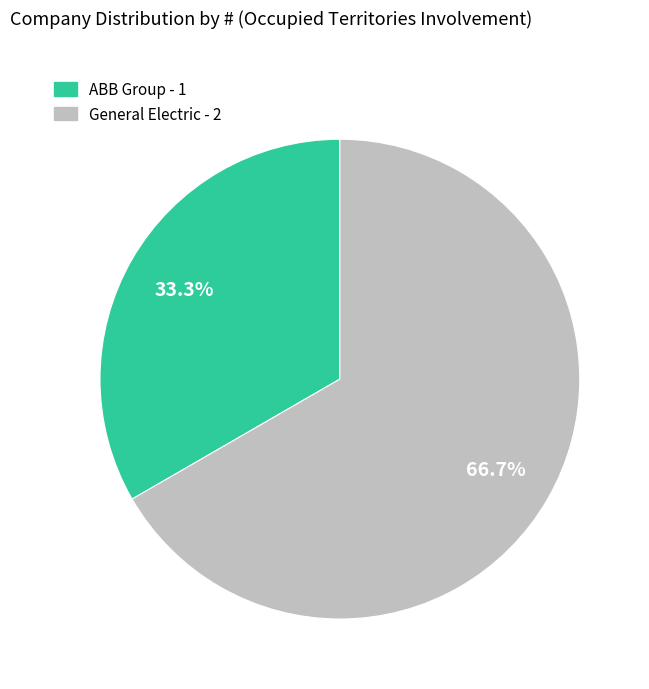

How many segments does this pie chart have?

2